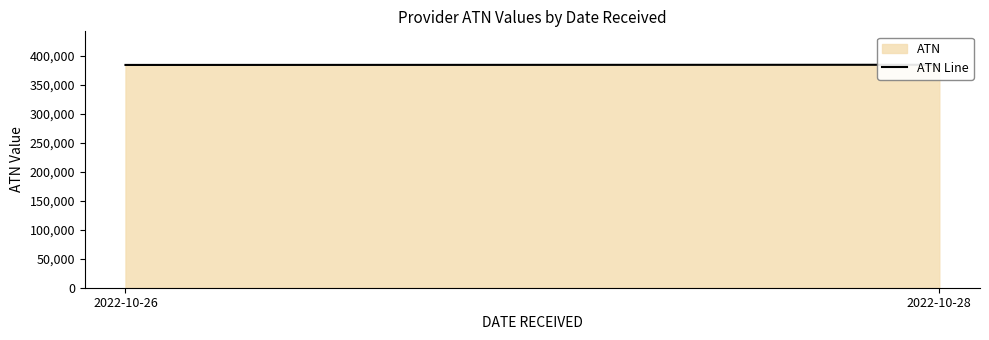

How many lines are shown in the chart?

1